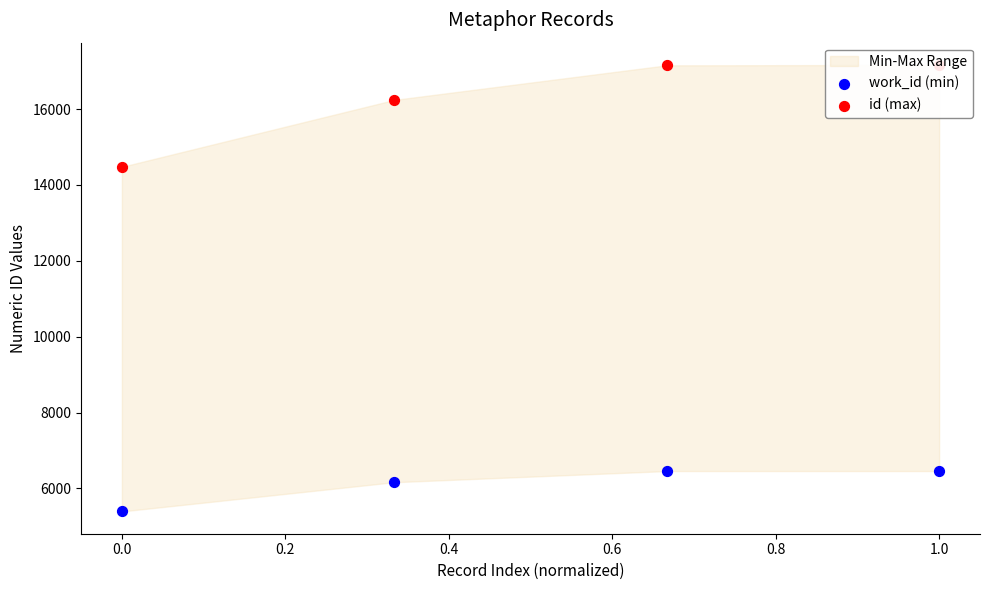

Which series reaches the maximum Y coordinate?

id (max)